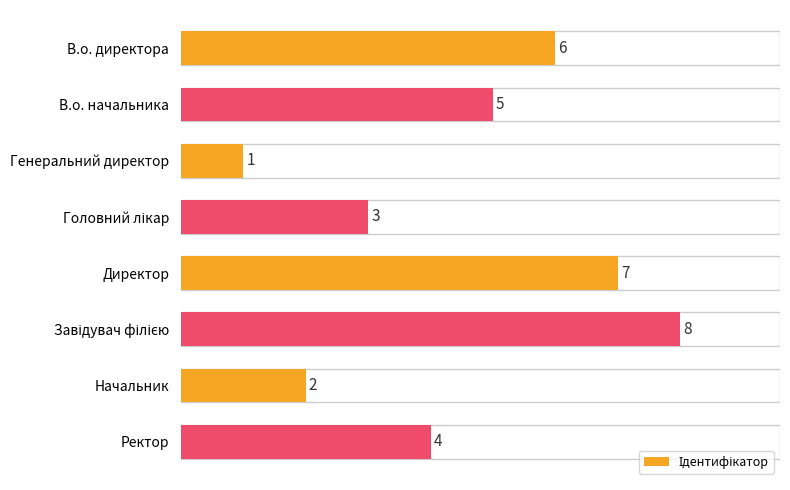

What is the greatest value displayed?

8